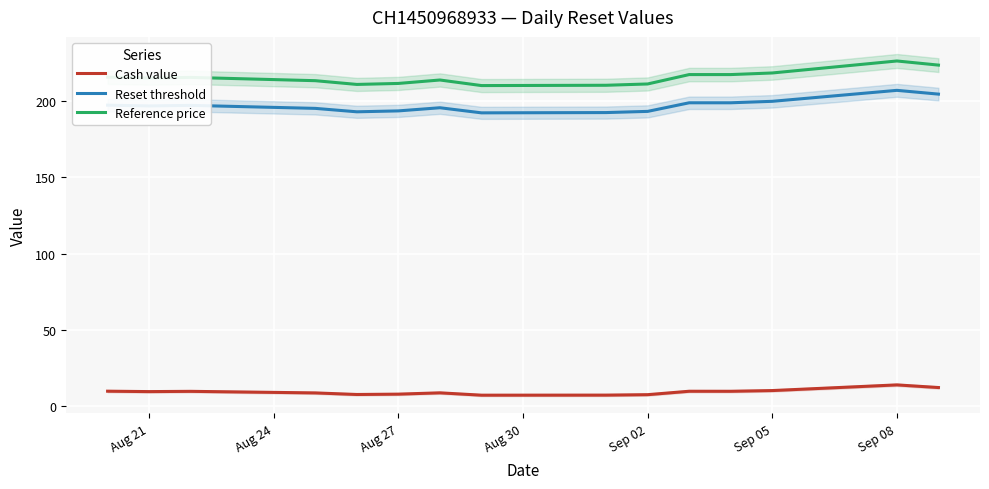

What value does the Cash value series have at Sep 05?

10.4